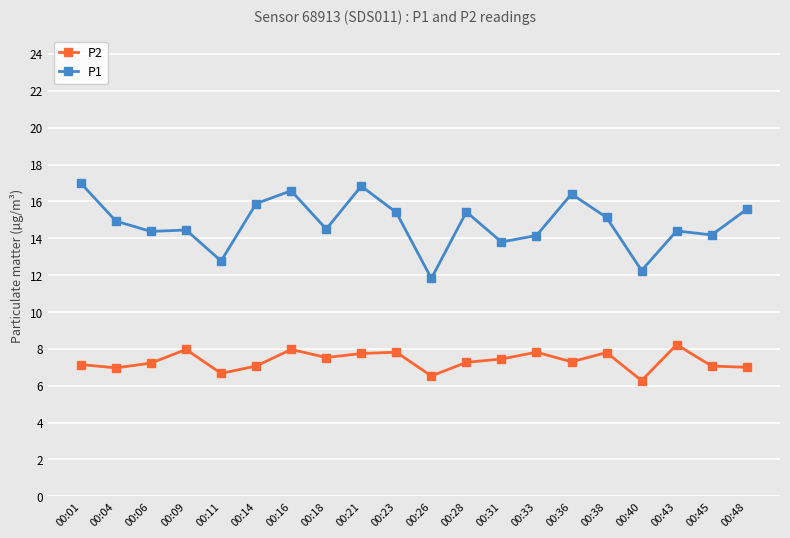

The P1 series shows 20.4 at 00:04. True or false?

False